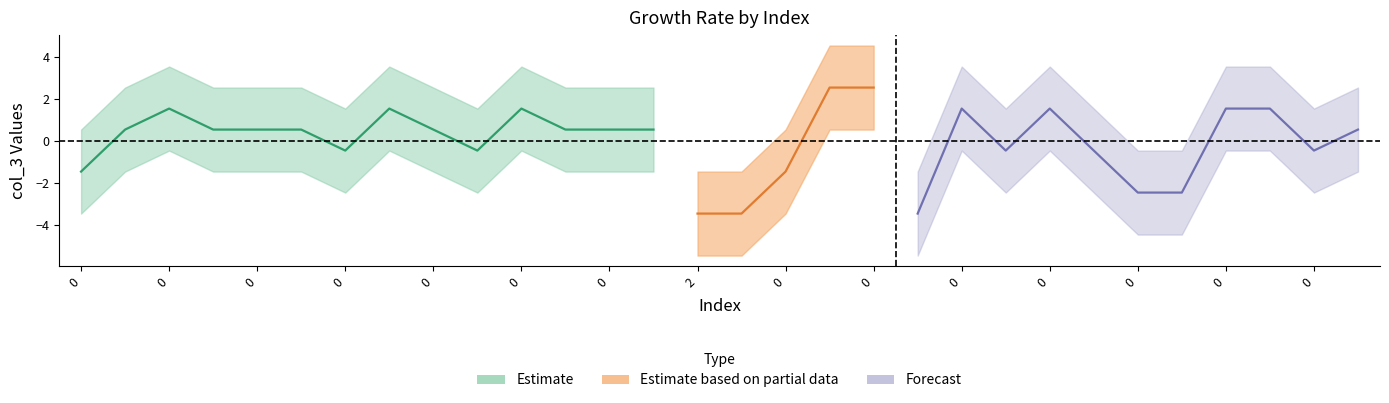

At 0, list the series in order from largest to smallest.

Estimate_upper, Estimate_center, Estimate_lower